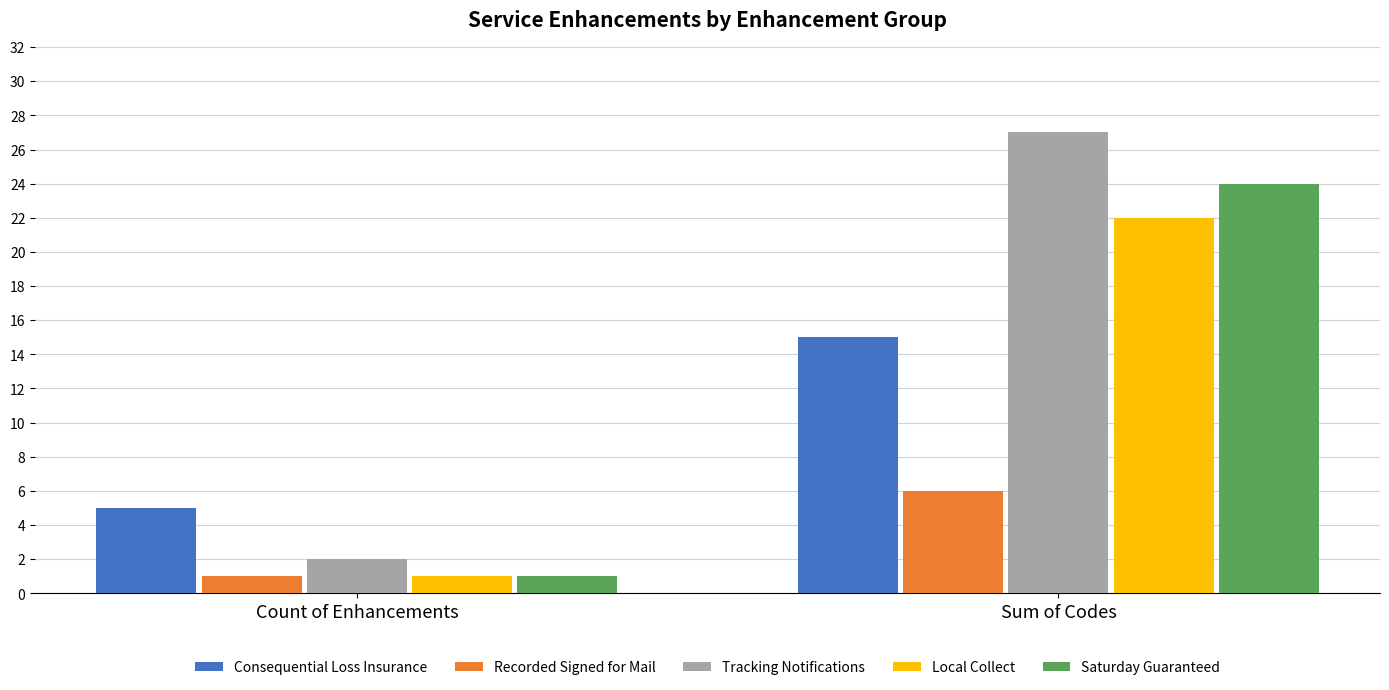

The value of Consequential Loss Insurance at Count of Enhancements is 2. True or false?

False